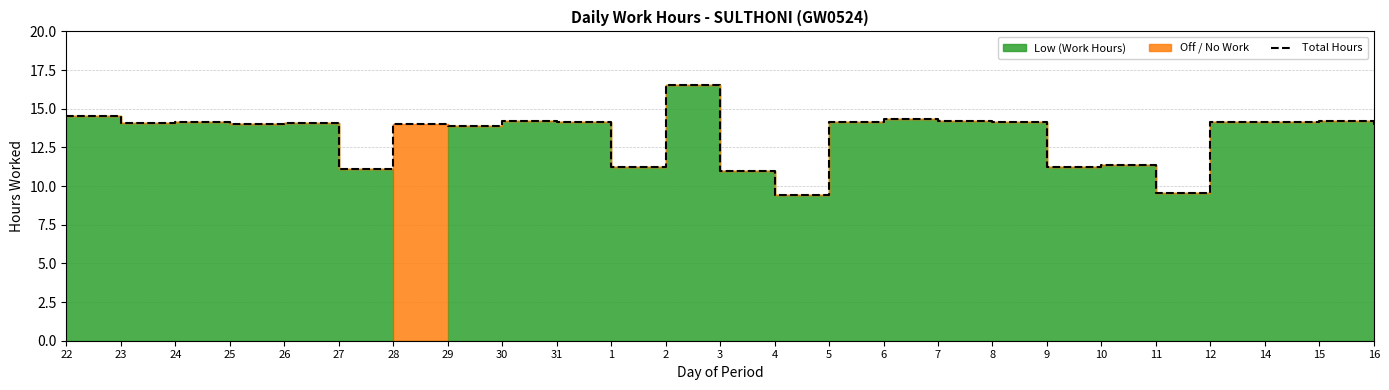

Reading left to right, transcribe all the data shown in this chart.

22=14.5	23=14.1	24=14.2	25=14.0	26=14.1	27=11.1	28=14.0	29=13.9	30=14.2	31=14.2	1=11.2	2=16.5	3=11.0	4=9.4	5=14.1	6=14.3	7=14.2	8=14.2	9=11.2	10=11.4	11=9.5	12=14.2	14=14.2	15=14.2	16=13.9